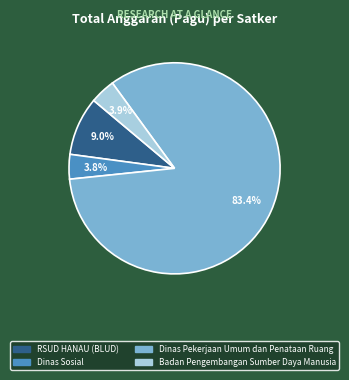

Which slice is the largest?

Dinas Pekerjaan Umum dan Penataan Ruang